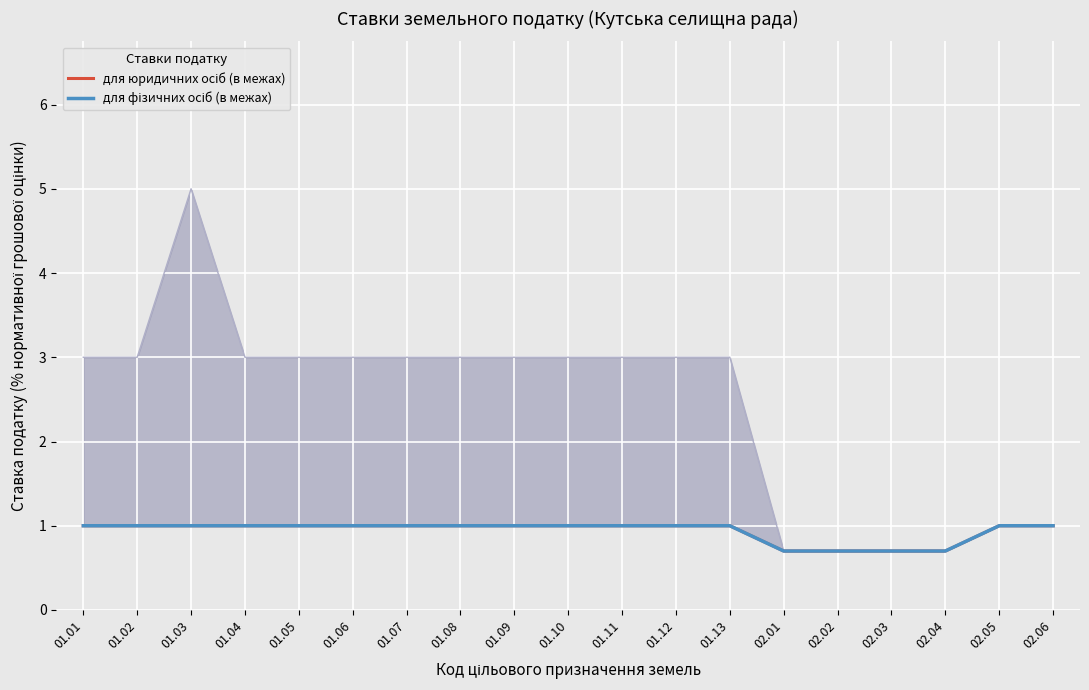

True or false: для фізичних осіб (в межах) has a value of 1.5 at 02.05.

False